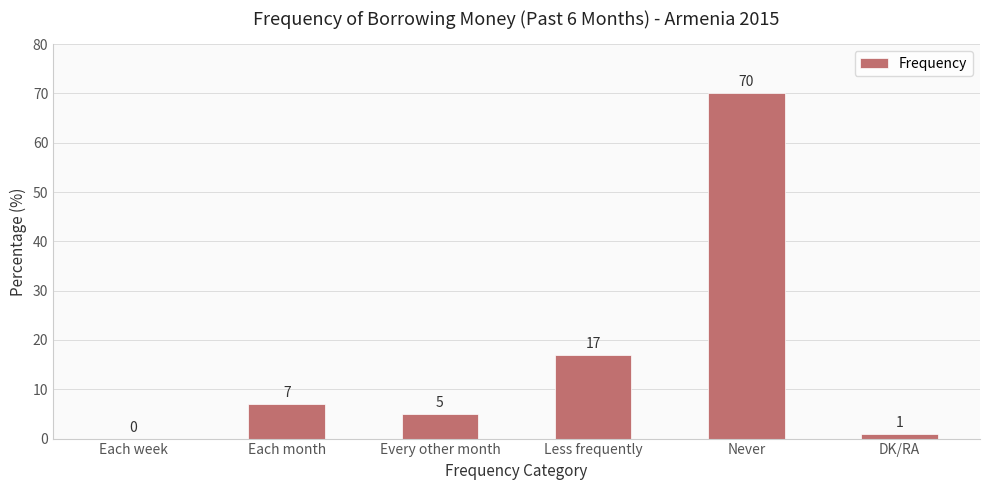

At which category does the chart reach its peak across all series?

Never